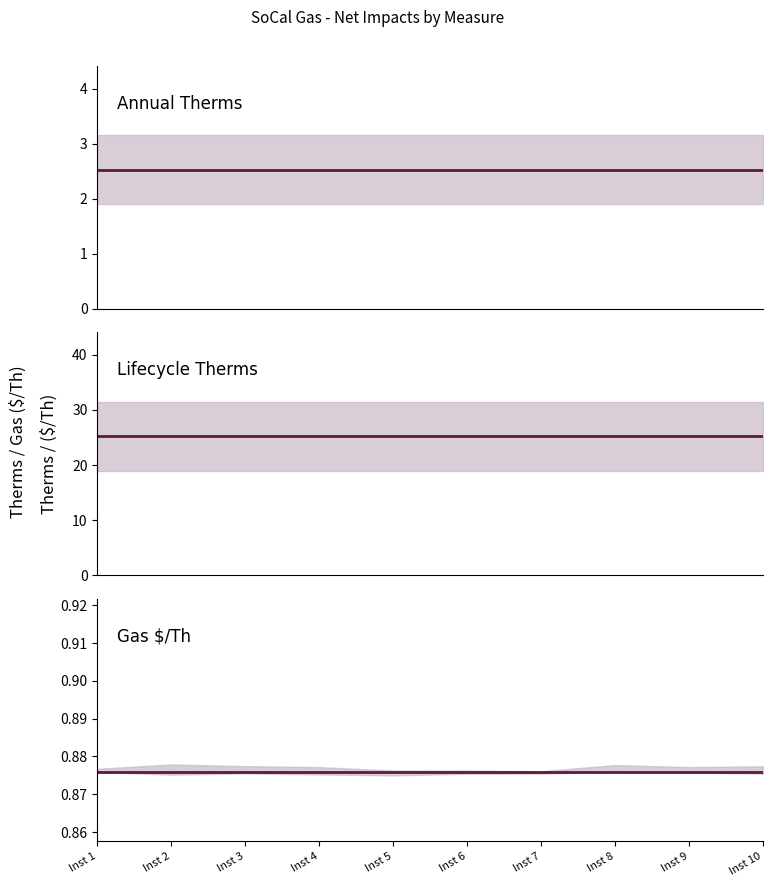

Reading left to right, list all the values displayed in this chart.

Annual Therms - Showerhead: Inst 1=2.5	Inst 2=2.5	Inst 3=2.5	Inst 4=2.5	Inst 5=2.5	Inst 6=2.5	Inst 7=2.5	Inst 8=2.5	Inst 9=2.5	Inst 10=2.5
Lifecycle Therms - Showerhead: Inst 1=25.2	Inst 2=25.2	Inst 3=25.2	Inst 4=25.2	Inst 5=25.2	Inst 6=25.2	Inst 7=25.2	Inst 8=25.2	Inst 9=25.2	Inst 10=25.2
Gas $/Th - No Admin: Inst 1=0.9	Inst 2=0.9	Inst 3=0.9	Inst 4=0.9	Inst 5=0.9	Inst 6=0.9	Inst 7=0.9	Inst 8=0.9	Inst 9=0.9	Inst 10=0.9